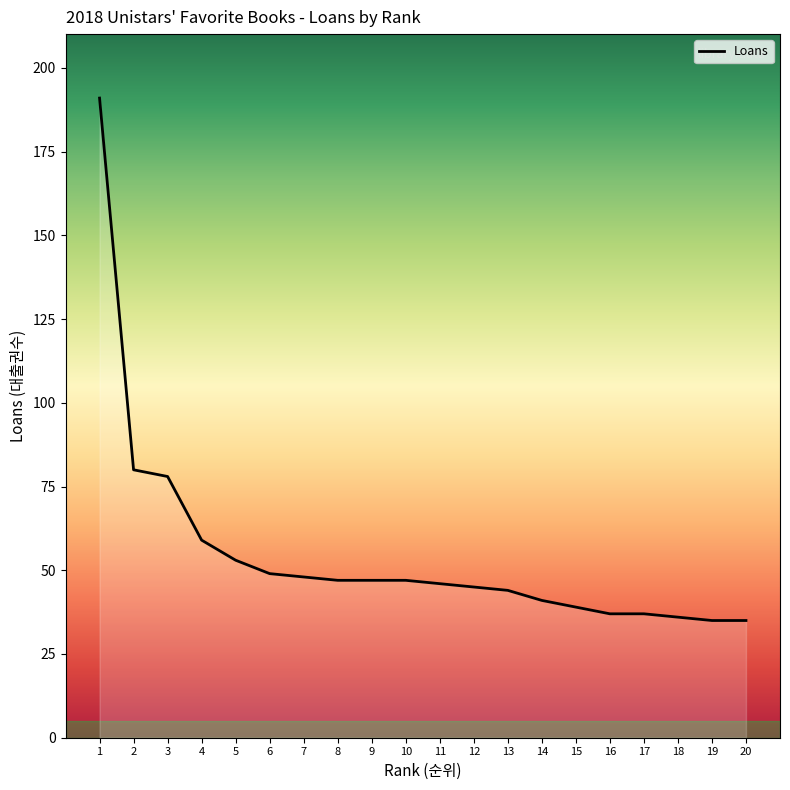

What is the difference between the maximum and minimum values?

156